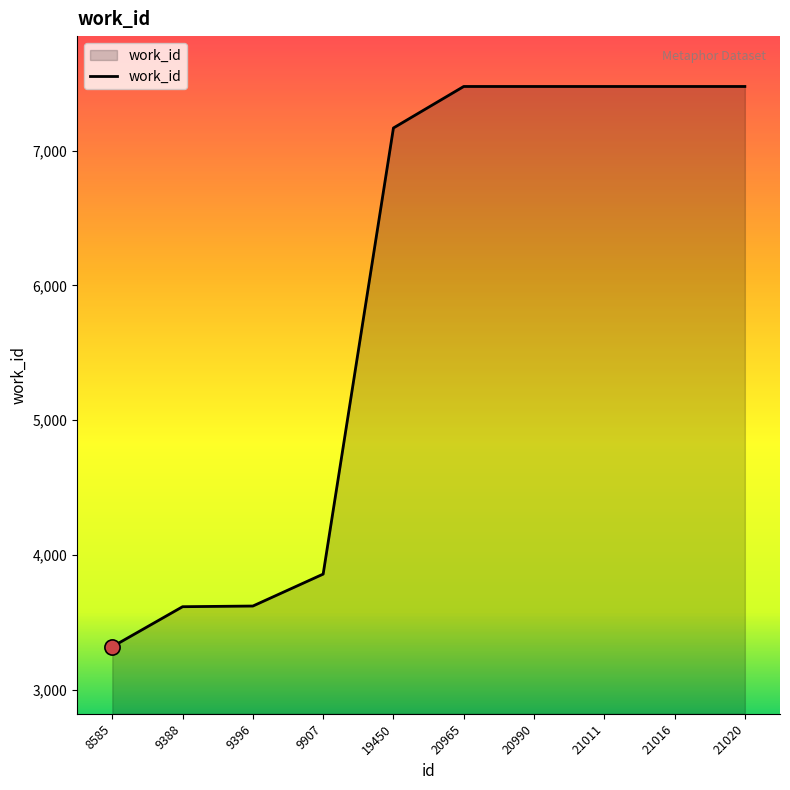

Approximately how many times larger is the value at 9907 compared to 19450?

0.5